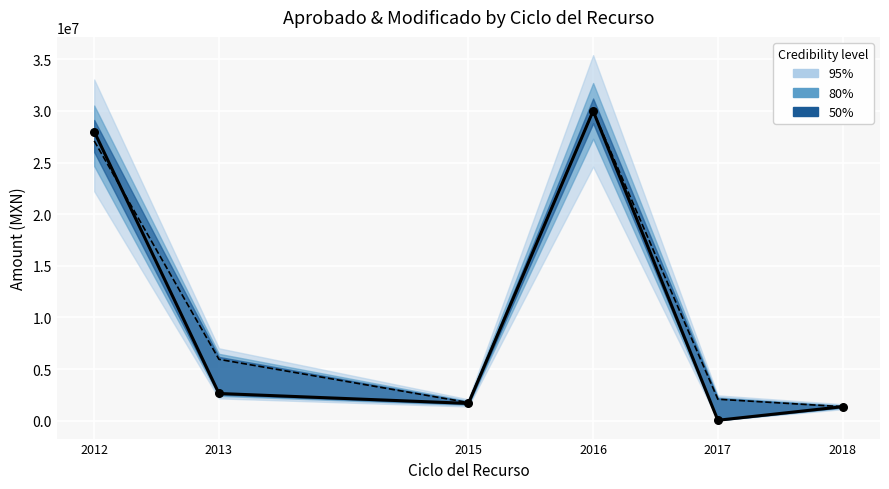

Is the value of MODIFICADO at 2018 greater than the value of APROBADO at 2012?

No